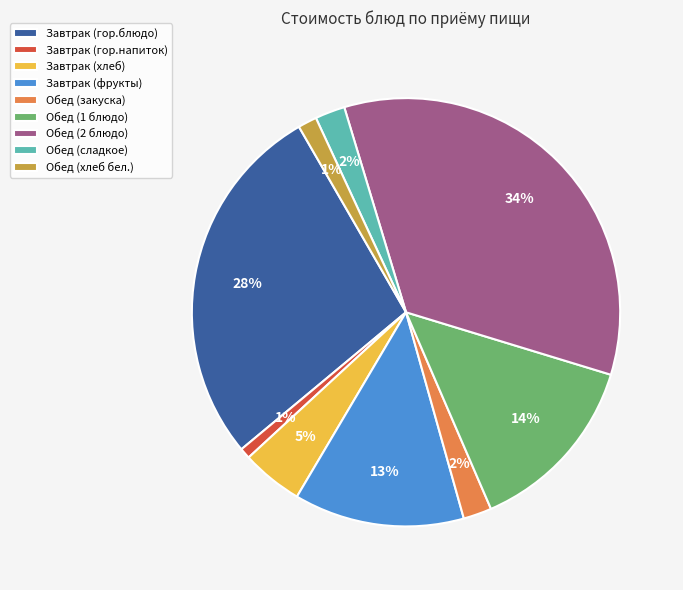

Is there a majority slice in this chart?

No